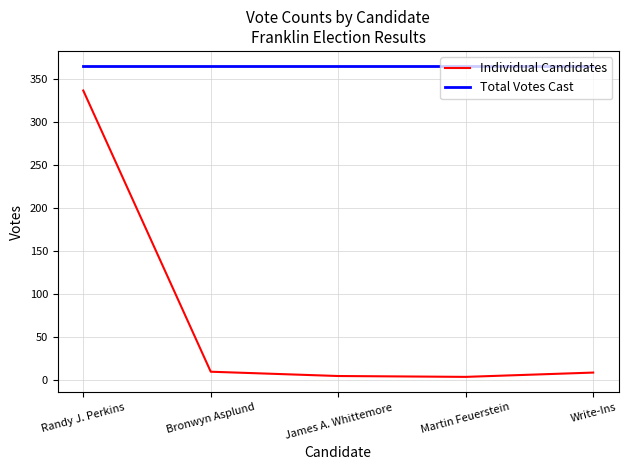

True or false: Total Votes Cast and Individual Candidates cross at least once.

False